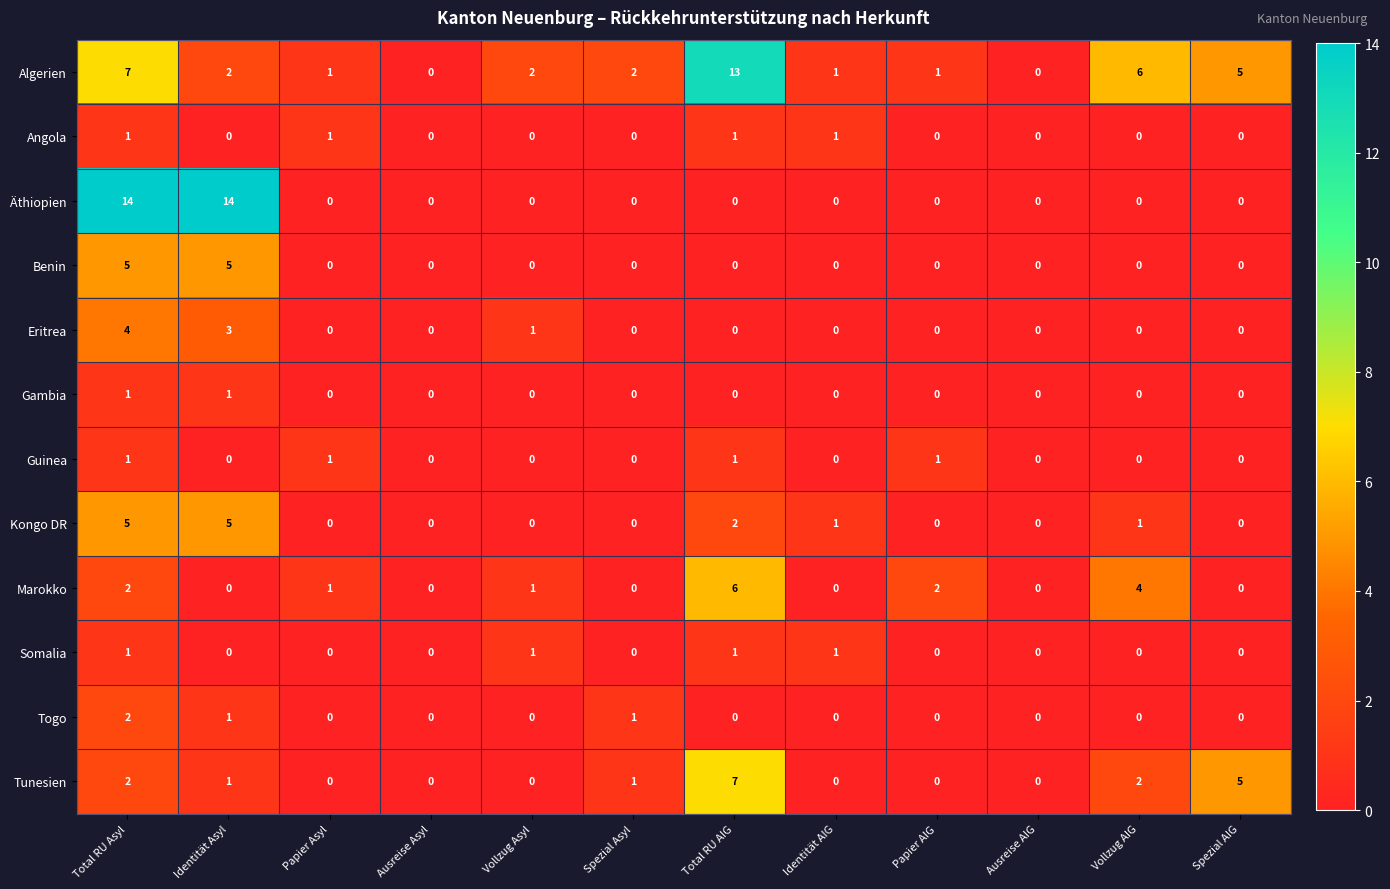

Which series has the widest spread of values?

Äthiopien